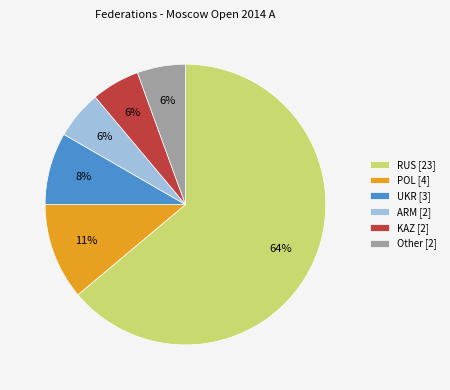

Which has a higher value, Other [2] or POL [4]?

POL [4]